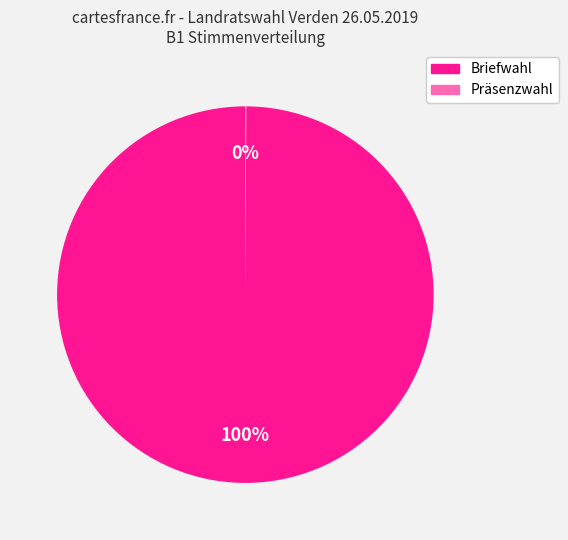

To the nearest percent, what is the average slice percentage?

50%